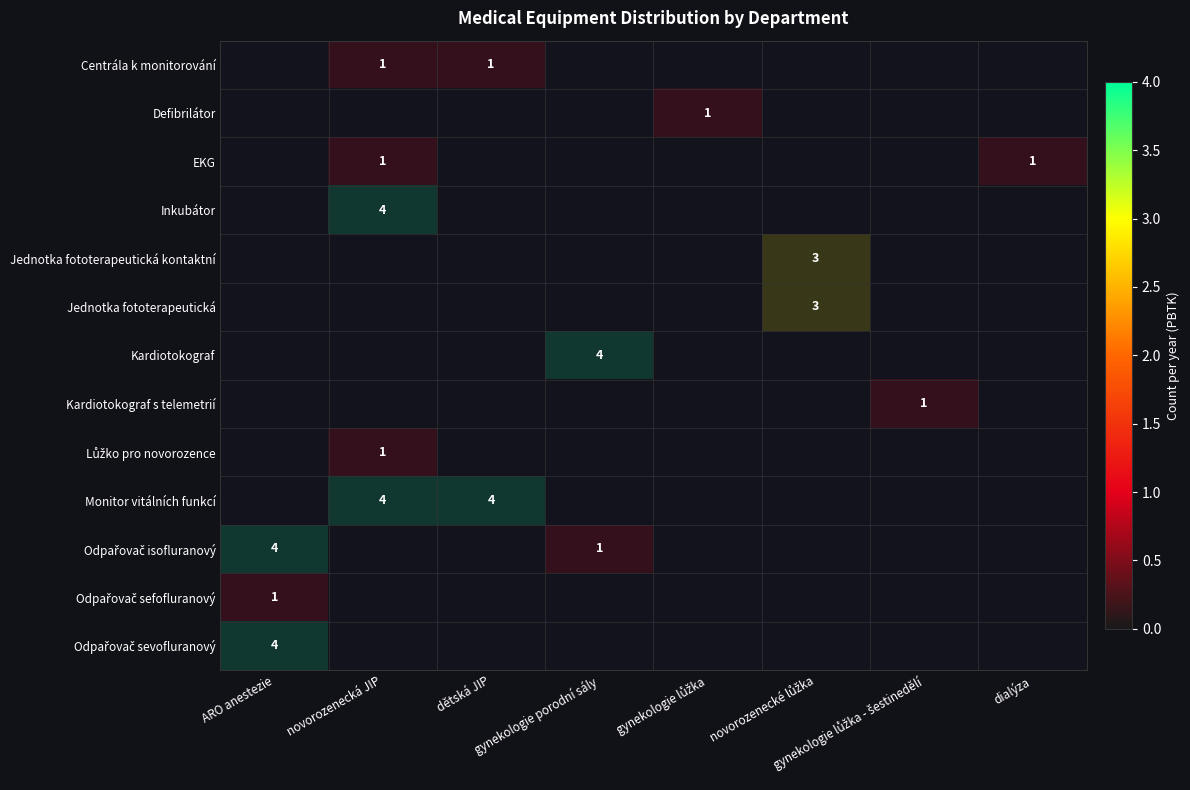

The Kardiotokograf s telemetrií series shows 0 at gynekologie lůžka - šestinedělí. True or false?

True